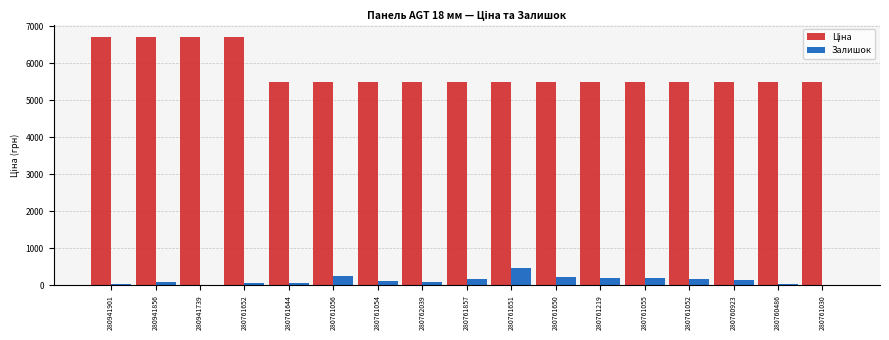

What is the sum of all Залишок values?

2296.0